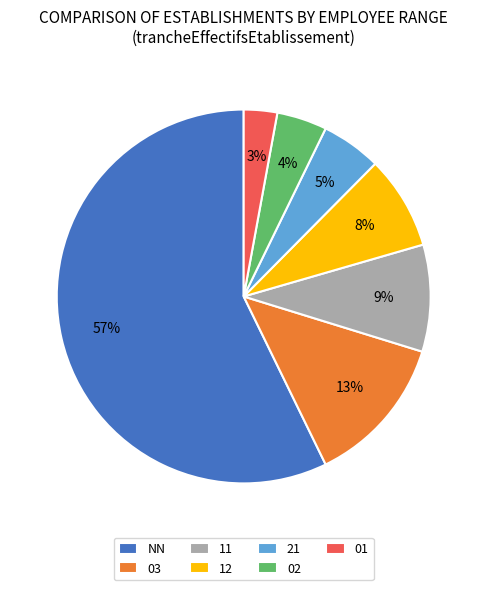

How many slices are in this pie chart?

7